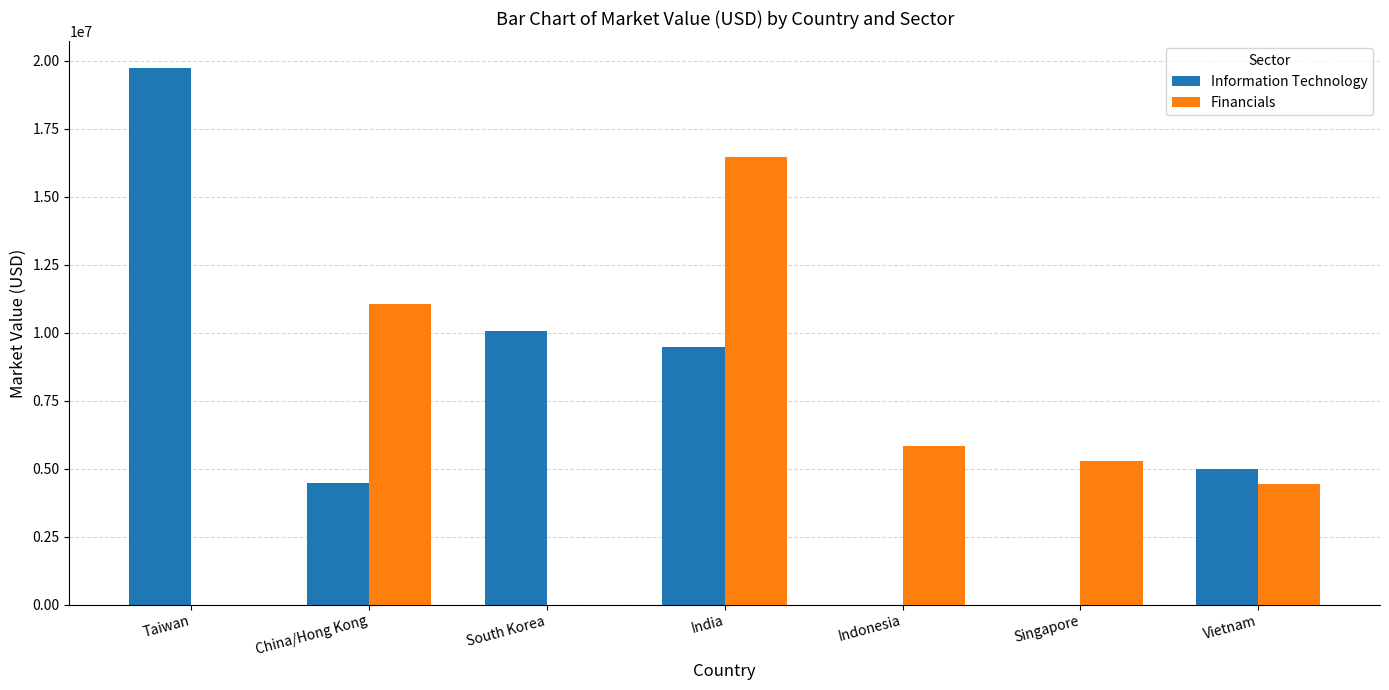

How many values in the Financials series exceed 5297854?

4